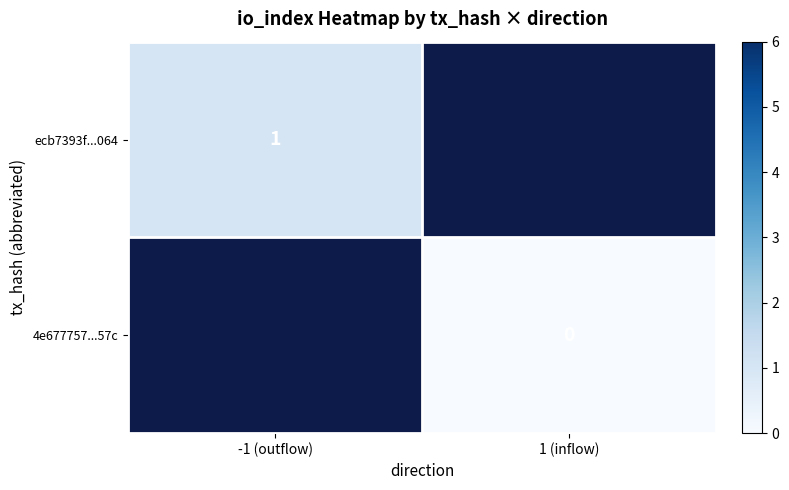

True or false: ecb7393f...064 has a value of 2 at -1 (outflow).

False